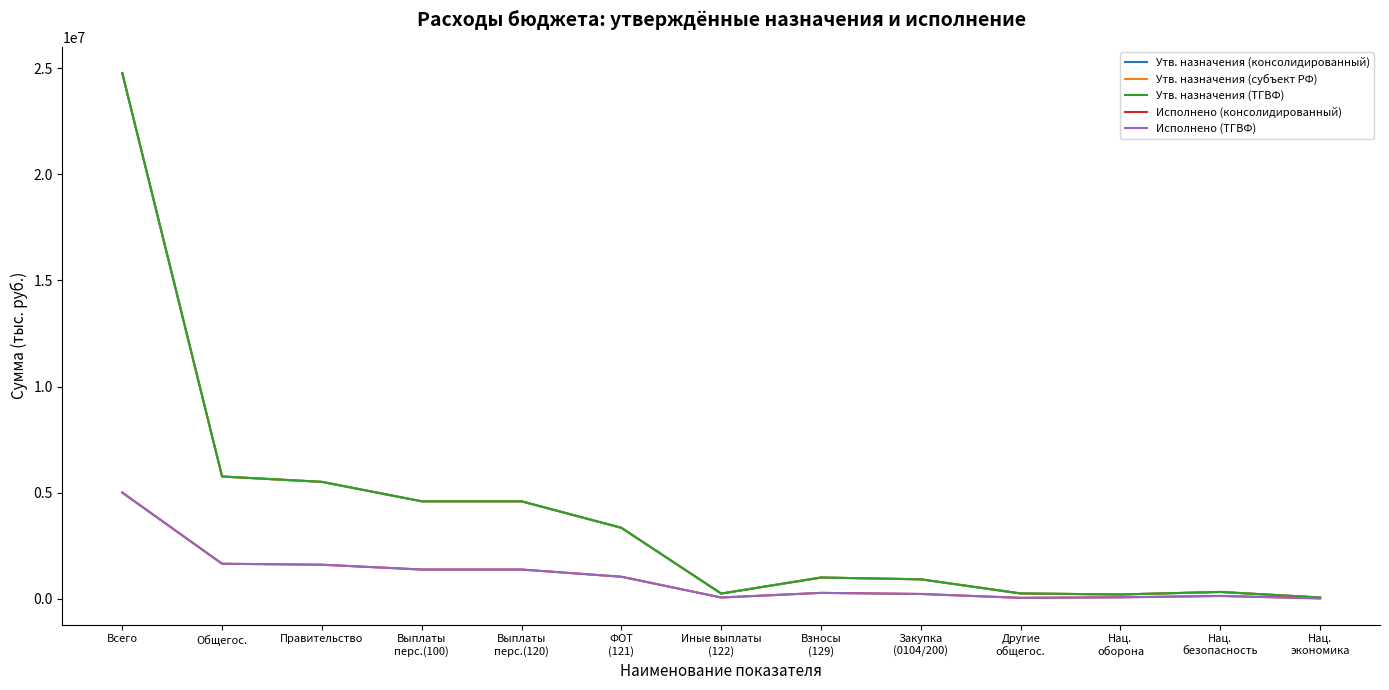

Is this an area chart (filled region under the line)?

No